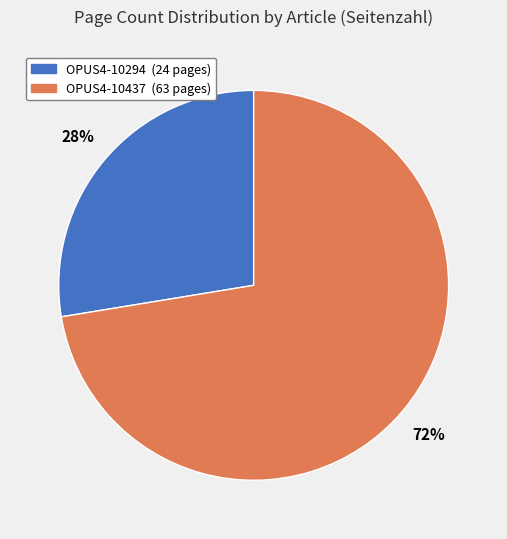

What is the ratio of the value at OPUS4-10294 to the value at OPUS4-10437?

0.4